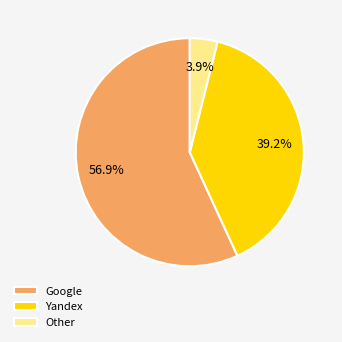

To the nearest percent, what is the average slice percentage?

33%